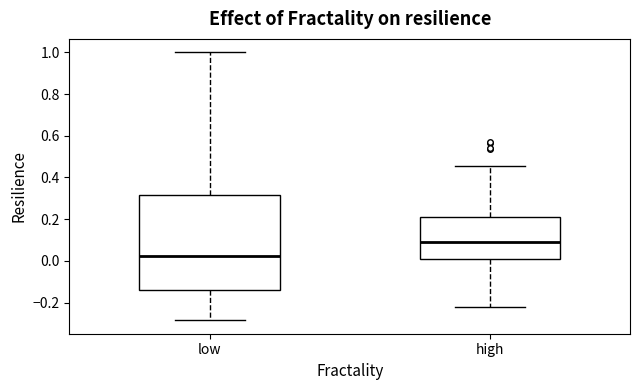

Reading left to right, transcribe this box plot: for each box, give where its median line is, the range the box spans, and where its two whiskers end, as read against the y-axis. The values are not printed on the chart, so give them approximately, as read against the axis.

low: median 0.02, box -0.14 to 0.32, whiskers -0.28 to 1.00
high: median 0.10, box 0.00 to 0.22, whiskers -0.22 to 0.46